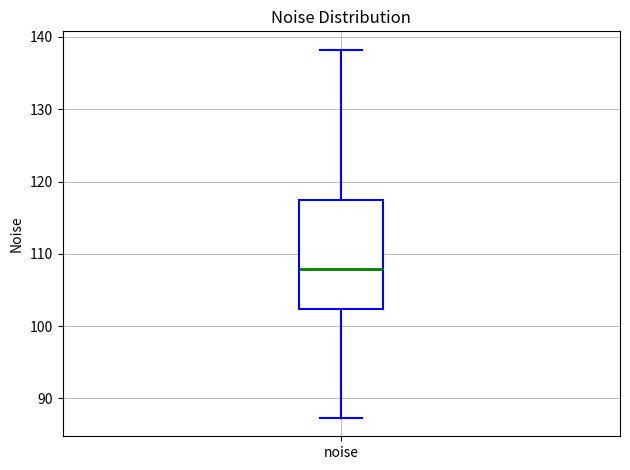

Transcribe this box plot: give where the median line is, the range the box spans, and where the two whiskers end, as read against the y-axis. The values are not printed on the chart, so give them approximately, as read against the axis.

median 108, box 102 to 117, whiskers 87 to 138